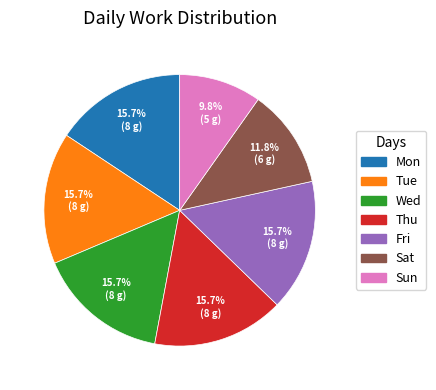

Approximately how many times larger is the value at Fri compared to Tue?

1.0